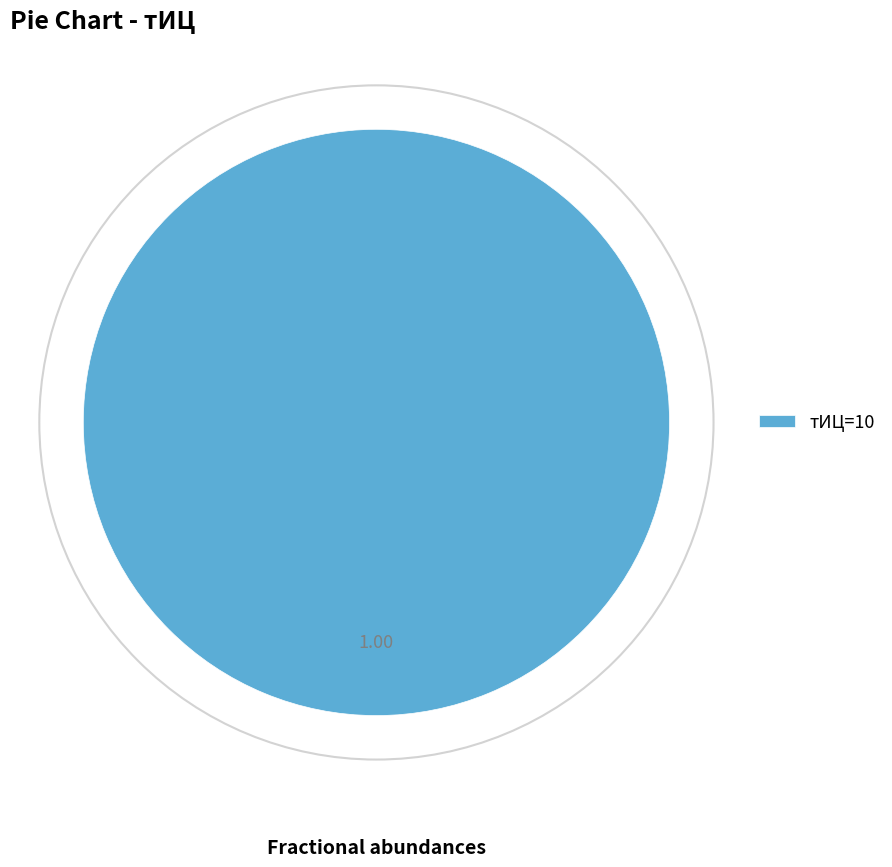

Count the number of slices in the pie.

1